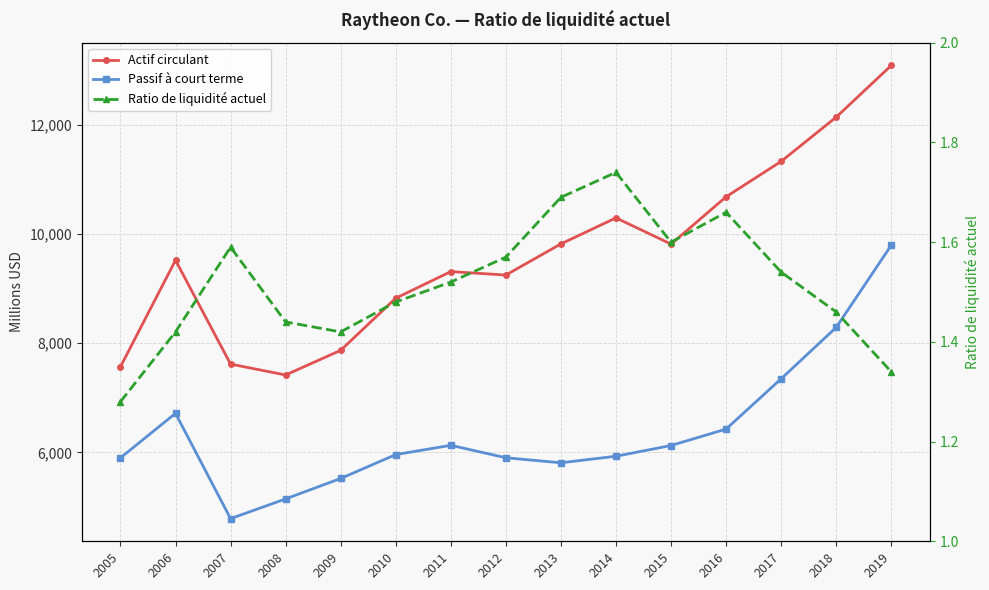

True or false: Ratio de liquidité actuel and Passif à court terme cross at least once.

False